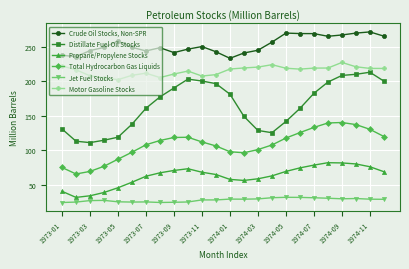

True or false: Total Hydrocarbon Gas Liquids has more than 1 points higher than both neighbors.

True